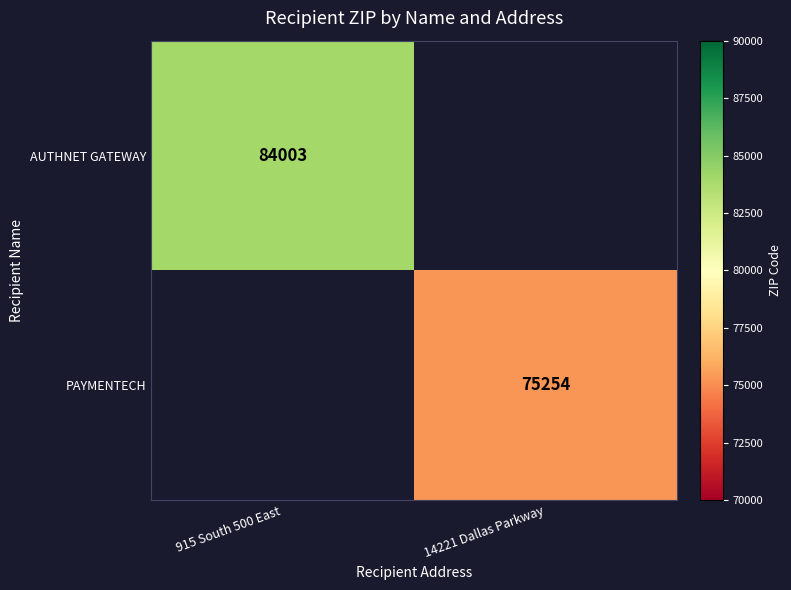

True or false: PAYMENTECH has a value of 31756 at 14221 Dallas Parkway.

False